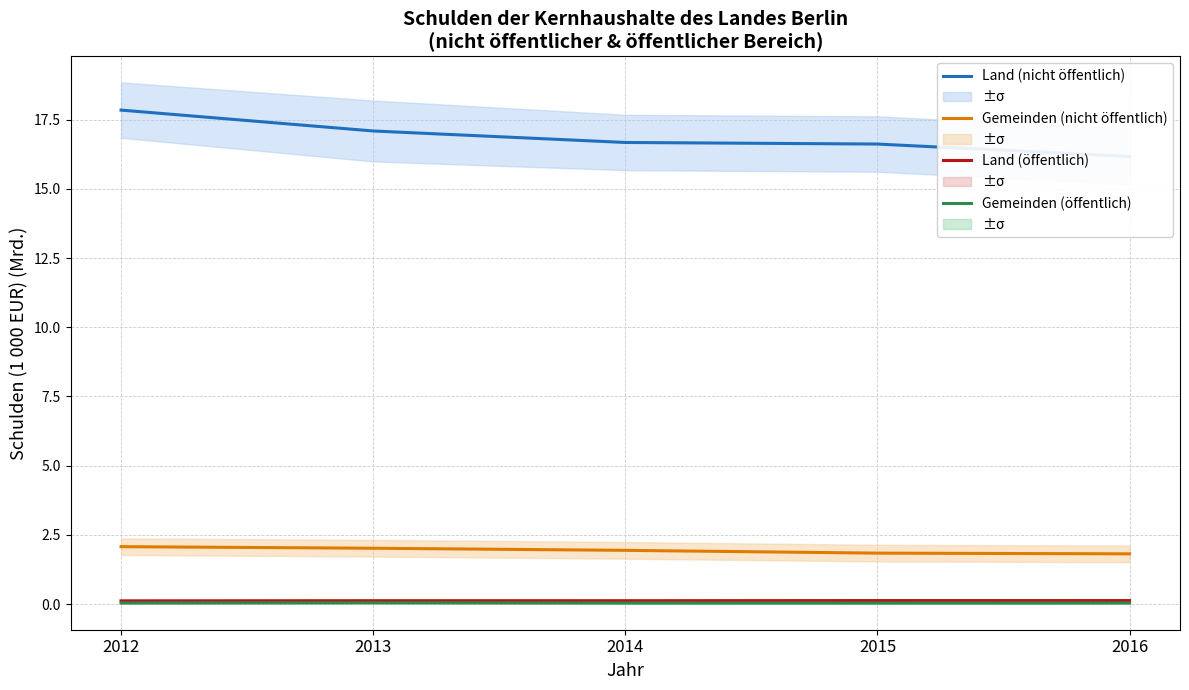

Which category has the highest value in the Land (öffentlich) series?

2015